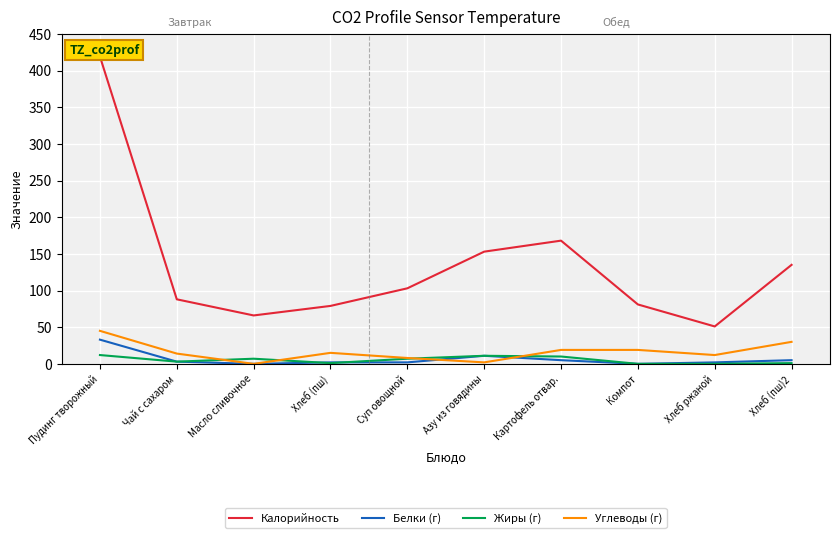

What is the sum of all Белки (г) values?

63